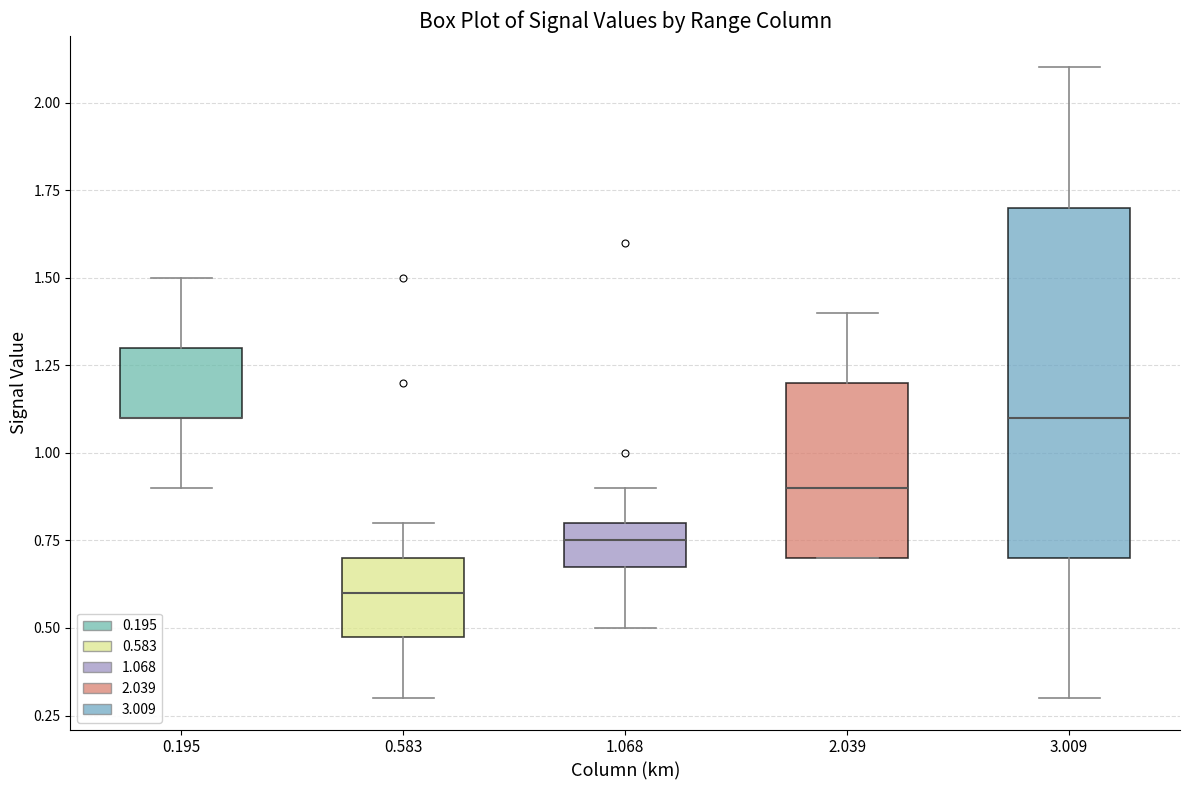

Reading left to right, transcribe this box plot: for each box, give where its median line is, the range the box spans, and where its two whiskers end, as read against the y-axis. The values are not printed on the chart, so give them approximately, as read against the axis.

0.195: median 1.10 (drawn on the box's lower edge), box 1.10 to 1.30, whiskers 0.90 to 1.50
0.583: median 0.60, box 0.50 to 0.70, whiskers 0.30 to 0.80
1.068: median 0.75, box 0.70 to 0.80, whiskers 0.50 to 0.90
2.039: median 0.90, box 0.70 to 1.20, whiskers 0.70 to 1.40
3.009: median 1.10, box 0.70 to 1.70, whiskers 0.30 to 2.10